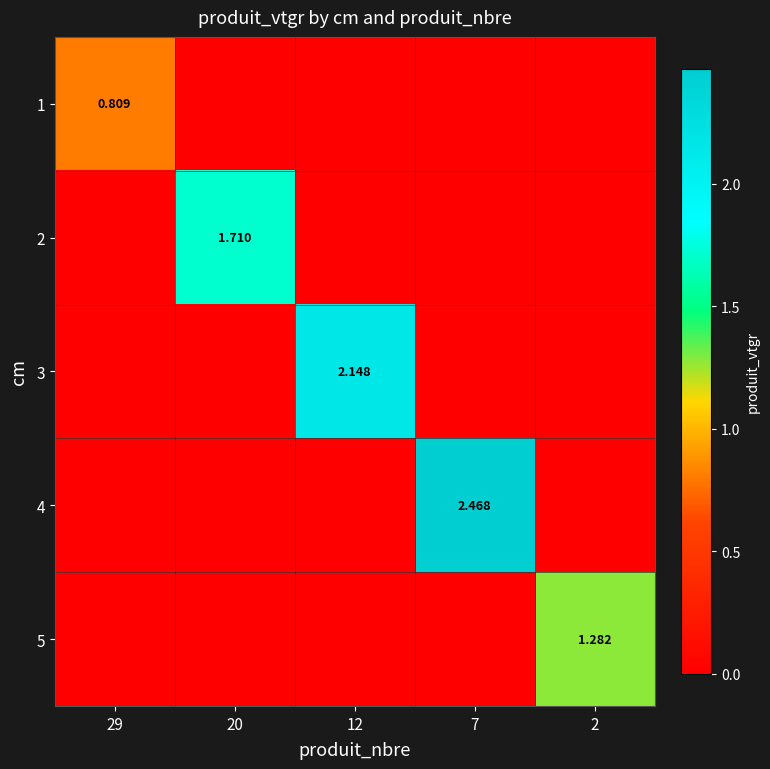

Read the 5 value at 2.

1.3